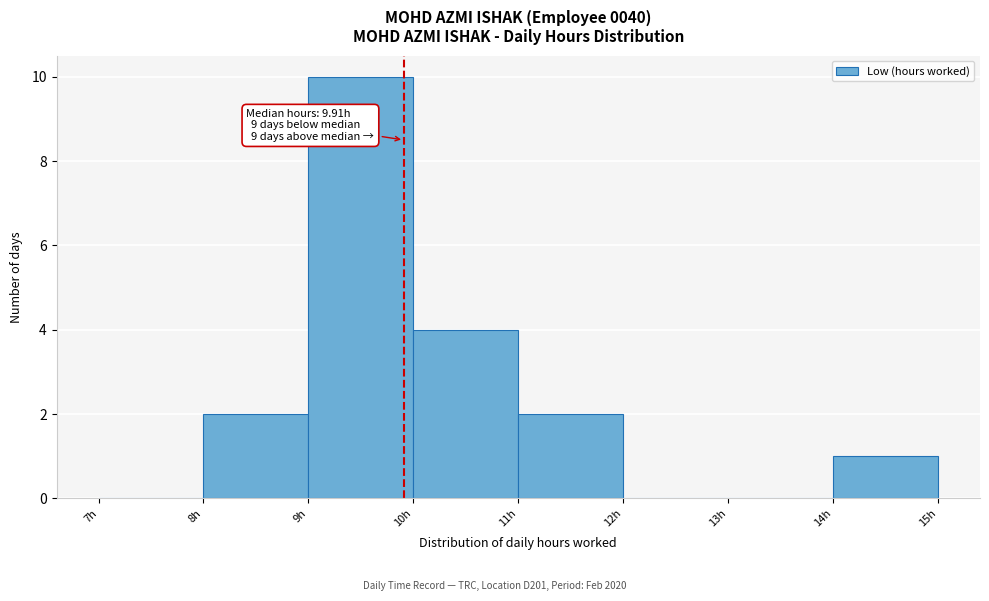

Which range on the x-axis has the tallest bar?

9 to 10